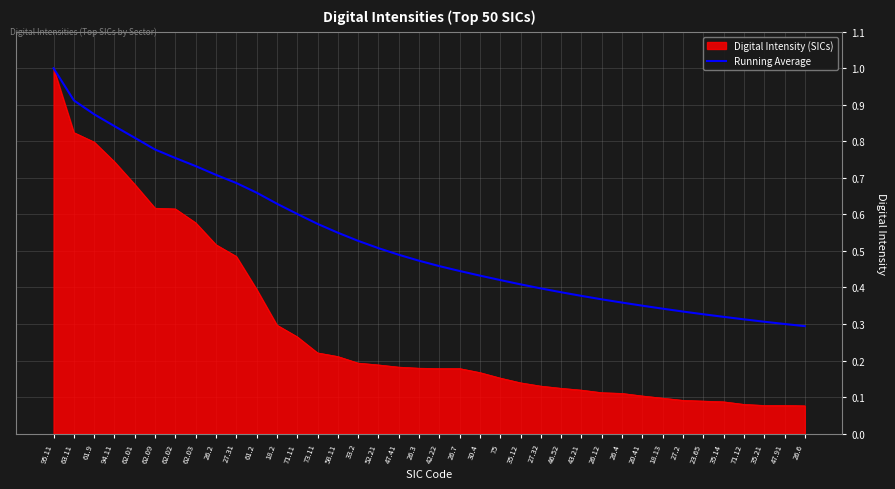

Rank the series at 35.12 from lowest to highest value.

Digital Intensity (SICs), Running Average